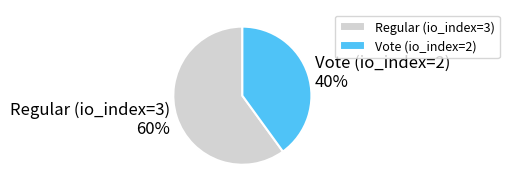

To the nearest percent, what is the difference between the Vote (io_index=2) and Regular (io_index=3) slice percentages?

20%